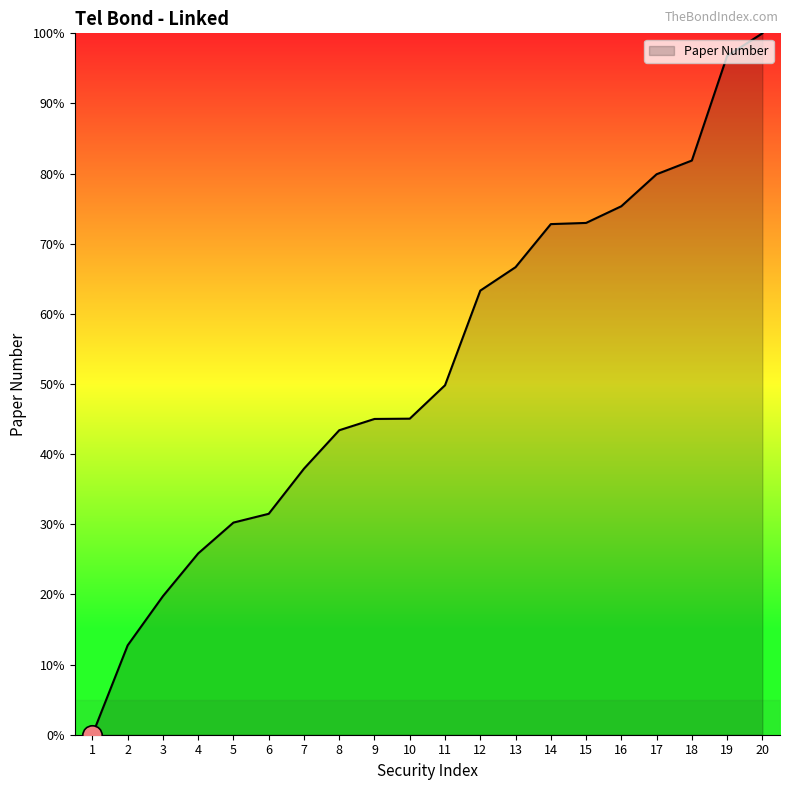

At which label does the data first exceed 49?

11